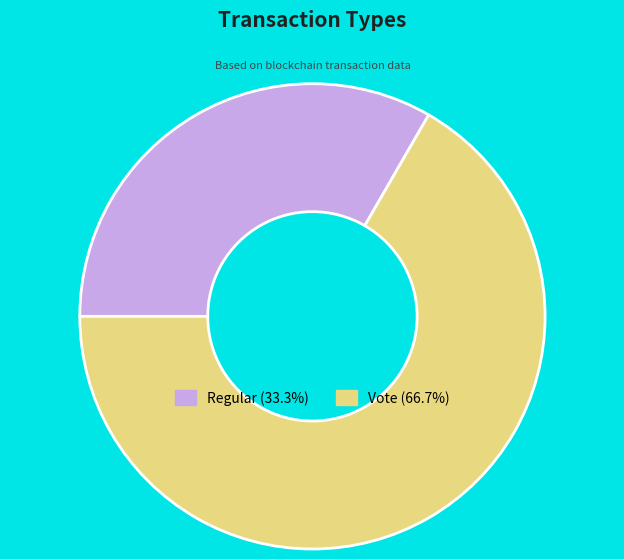

Which category has the smallest portion of the pie?

Regular